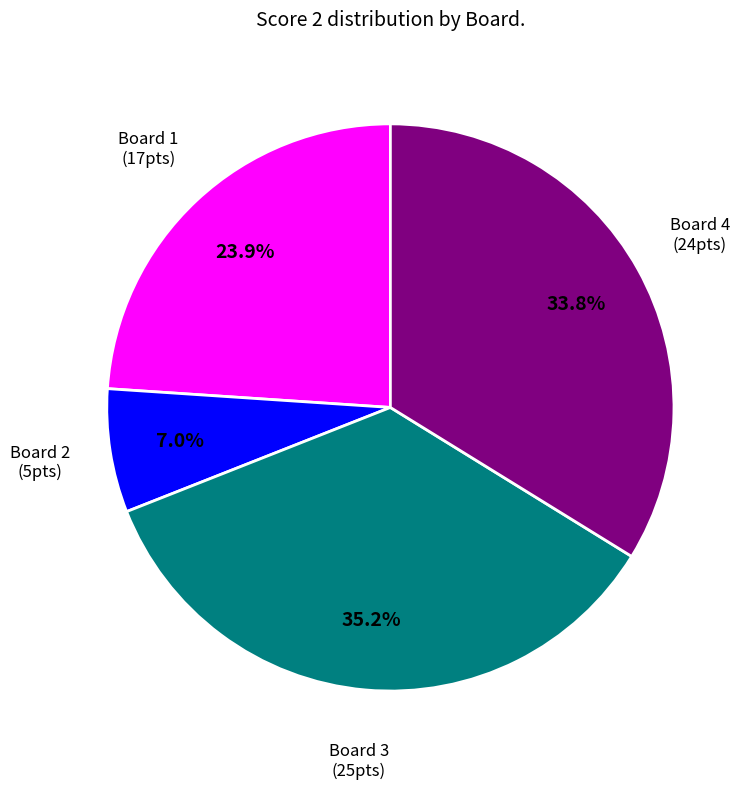

Does any single category account for the majority?

No